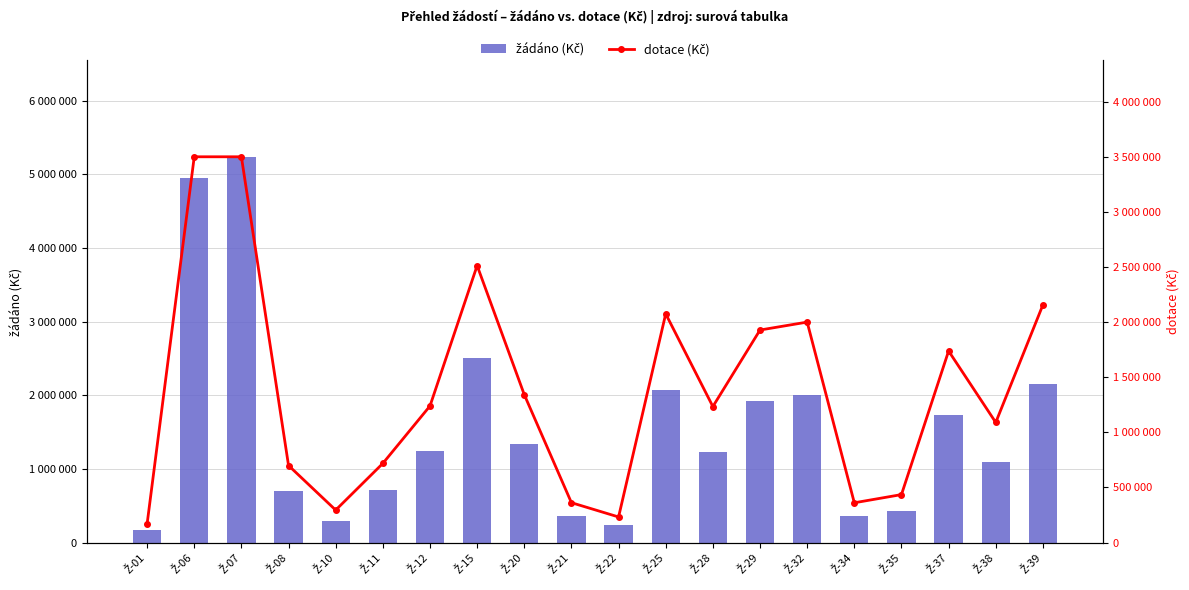

How many data points in dotace (Kč) are above 1239436?

9